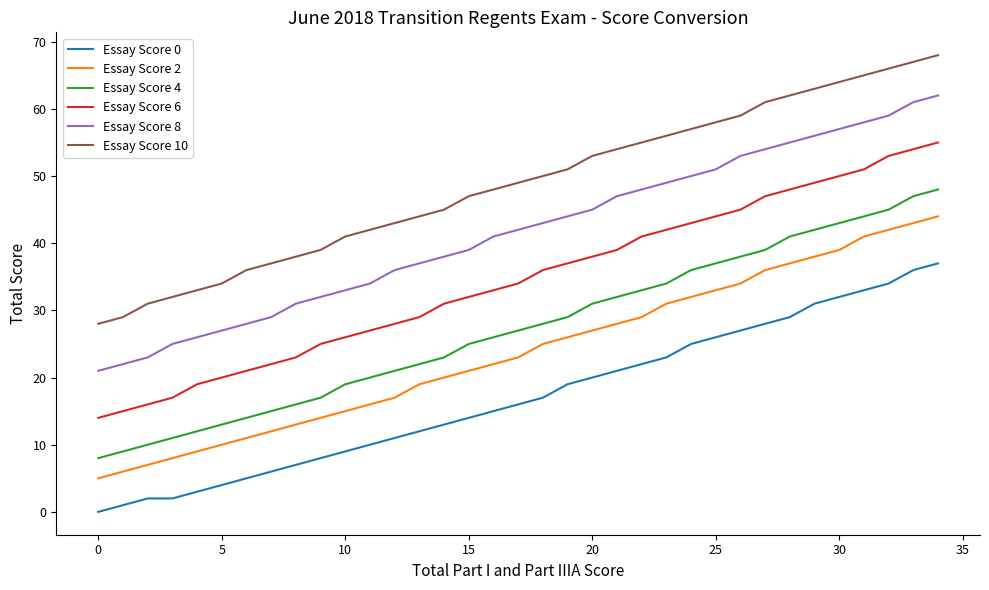

True or false: Essay Score 8 and Essay Score 10 cross at least once.

False